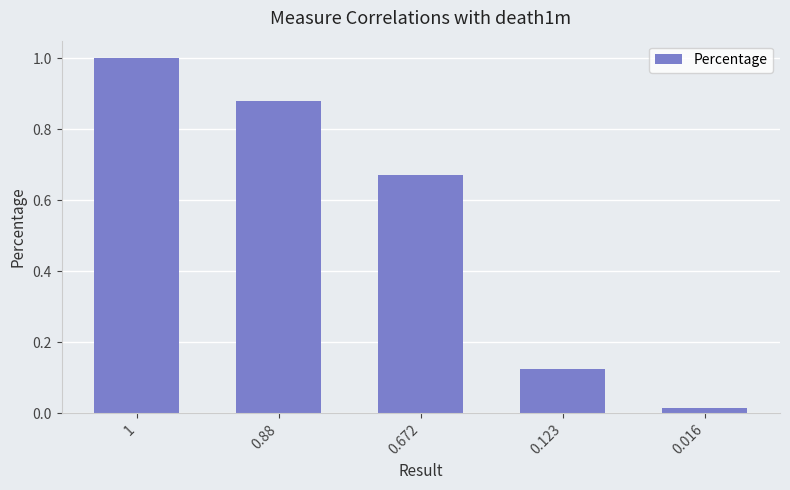

Which label corresponds to the smallest value in the chart?

0.016